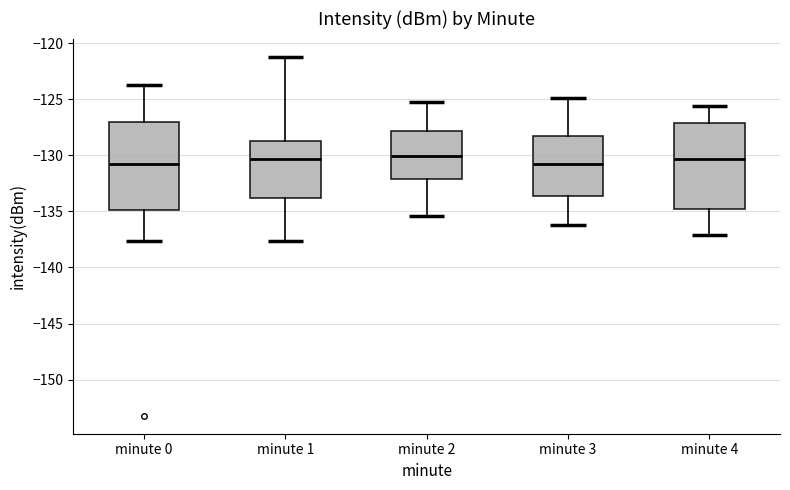

Where does the upper whisker of the box for minute 0 end on the y-axis? The values are not printed on the chart, so give them approximately, as read against the axis.

-123.5